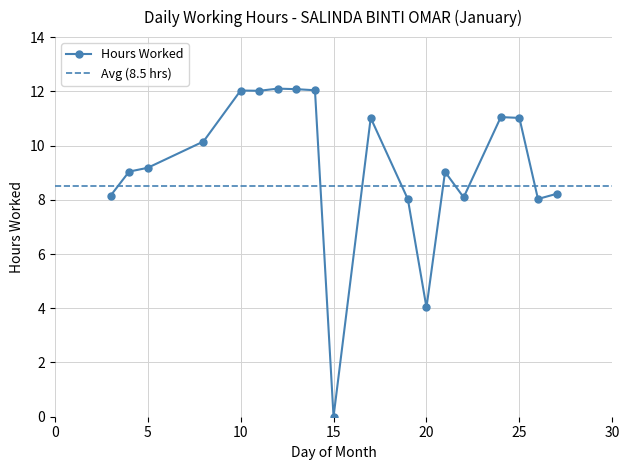

What is the difference between the second highest and second lowest values?

8.1